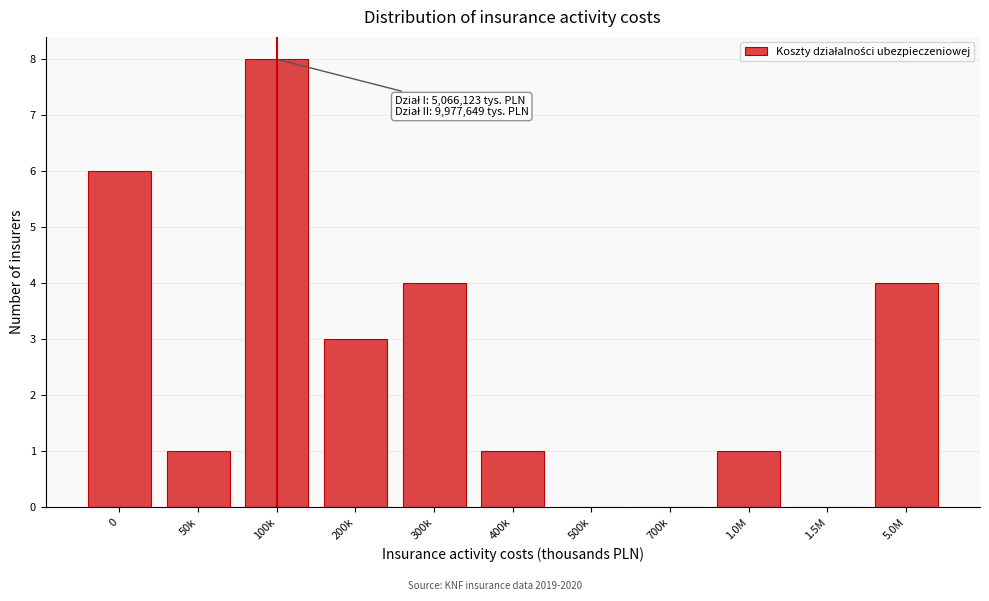

Reading right to left, extract all data points from this chart.

5.0M=4	1.5M=0	1.0M=1	700k=0	500k=0	400k=1	300k=4	200k=3	100k=8	50k=1	0=6